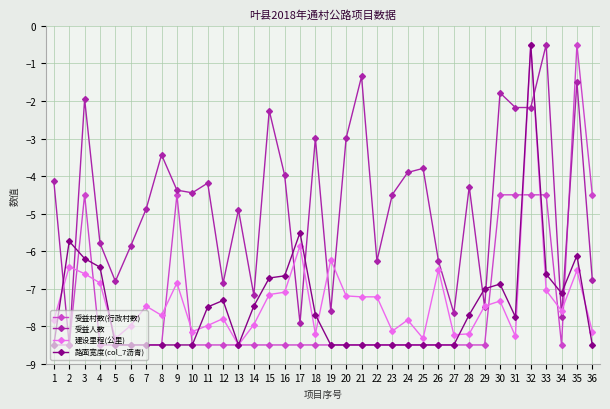

At which category is the sum across all series the highest?

32